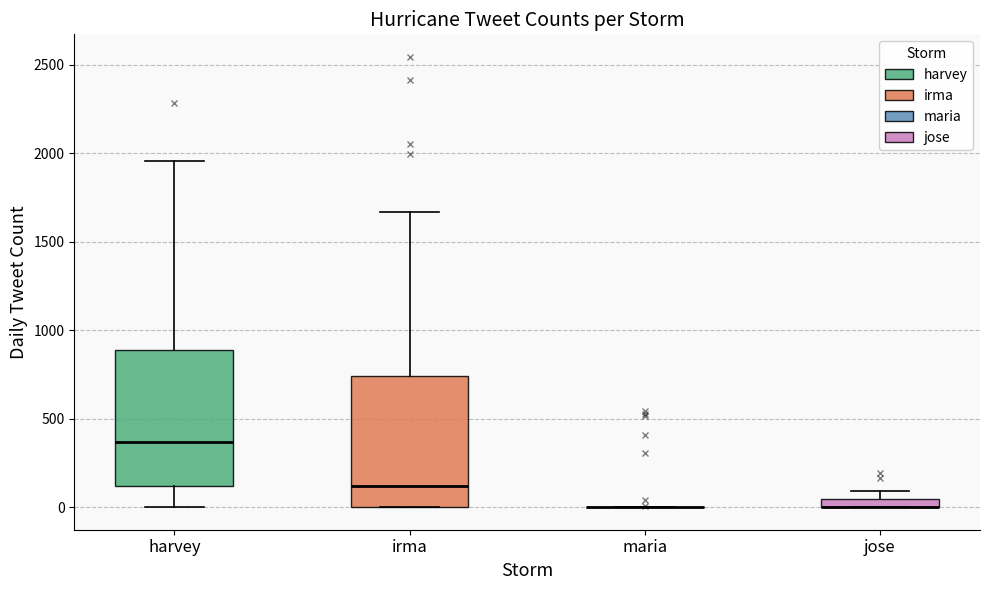

Where is the upper edge of the box for jose on the y-axis? The values are not printed on the chart, so give them approximately, as read against the axis.

50